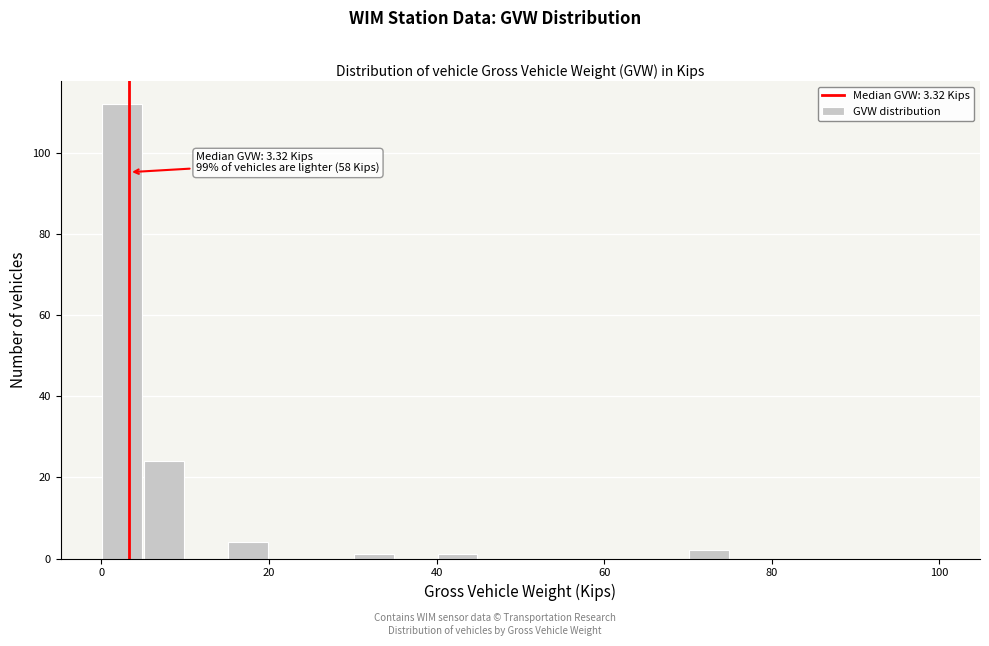

Around what value on the x-axis is the tallest bar? Give the approximate position of its centre, as read against the axis.

2